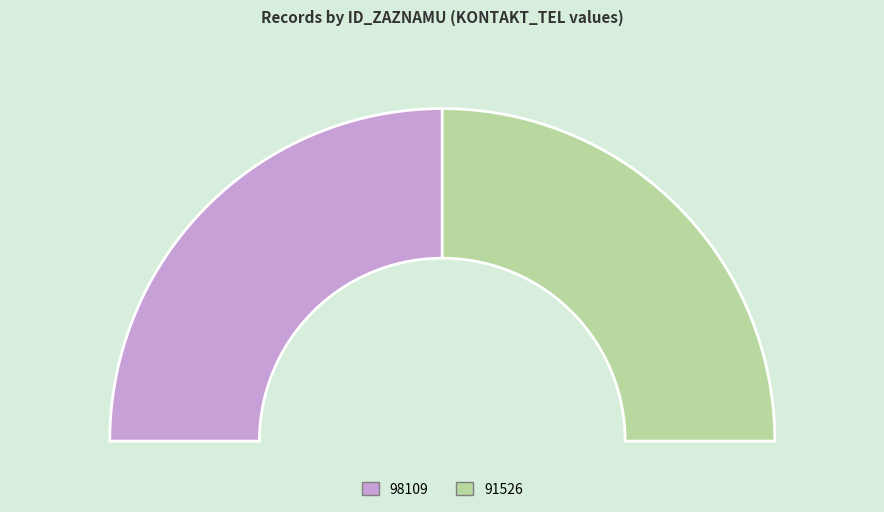

Which slice is the largest?

91526